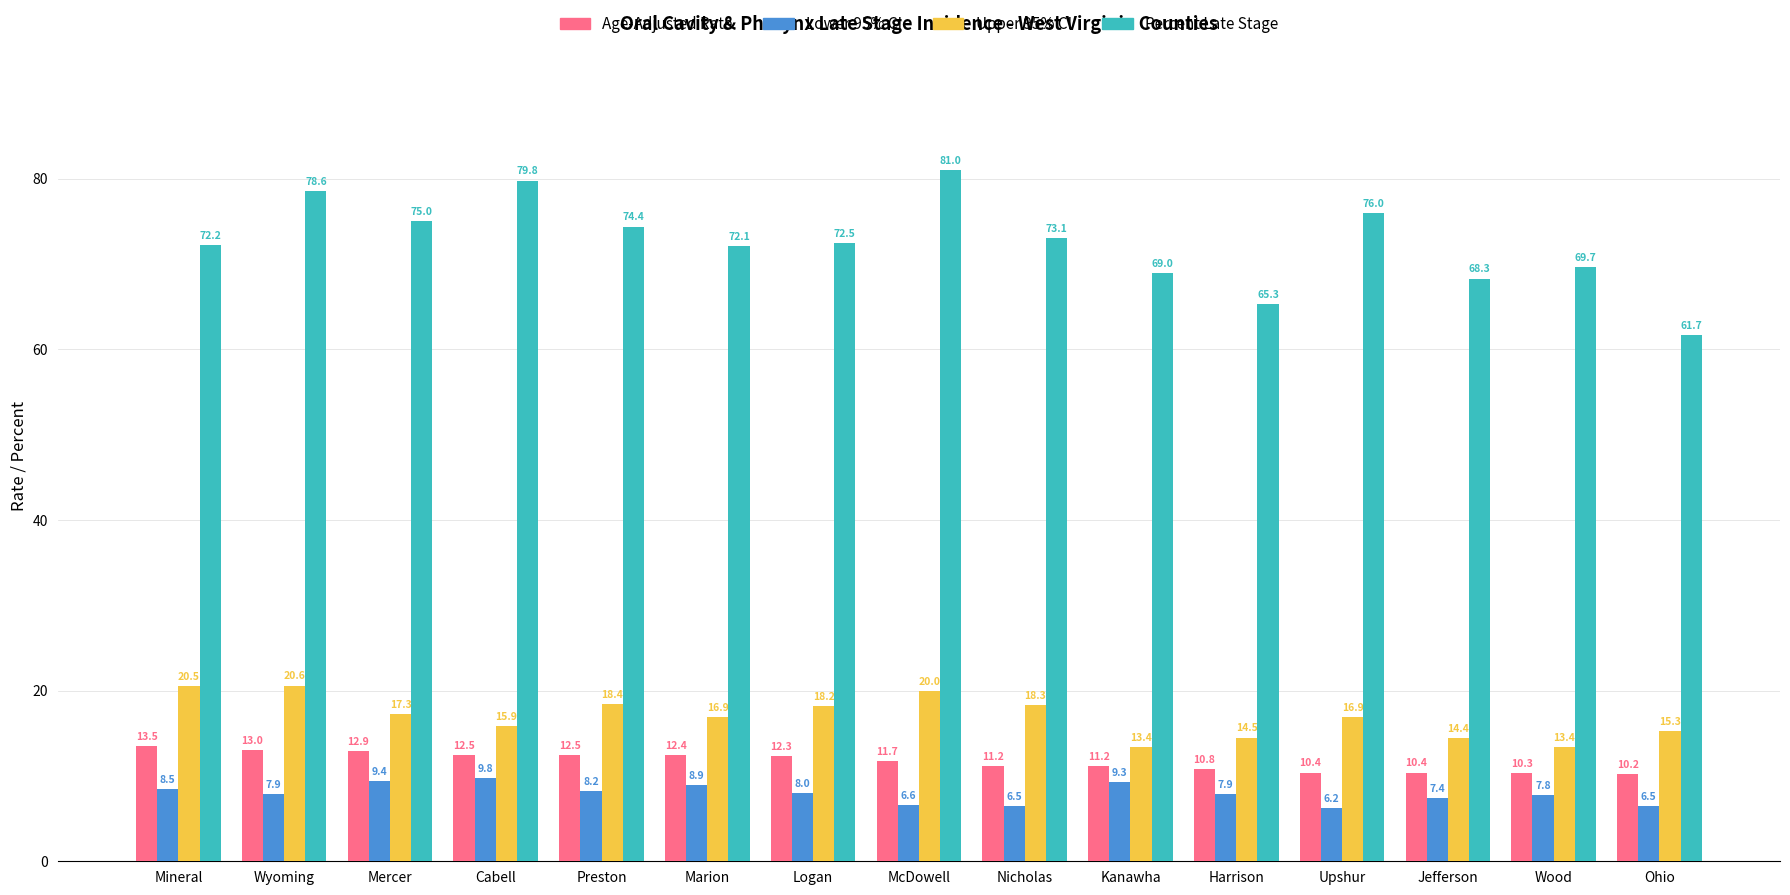

At which label does Upper 95% CI first exceed 16?

Mineral